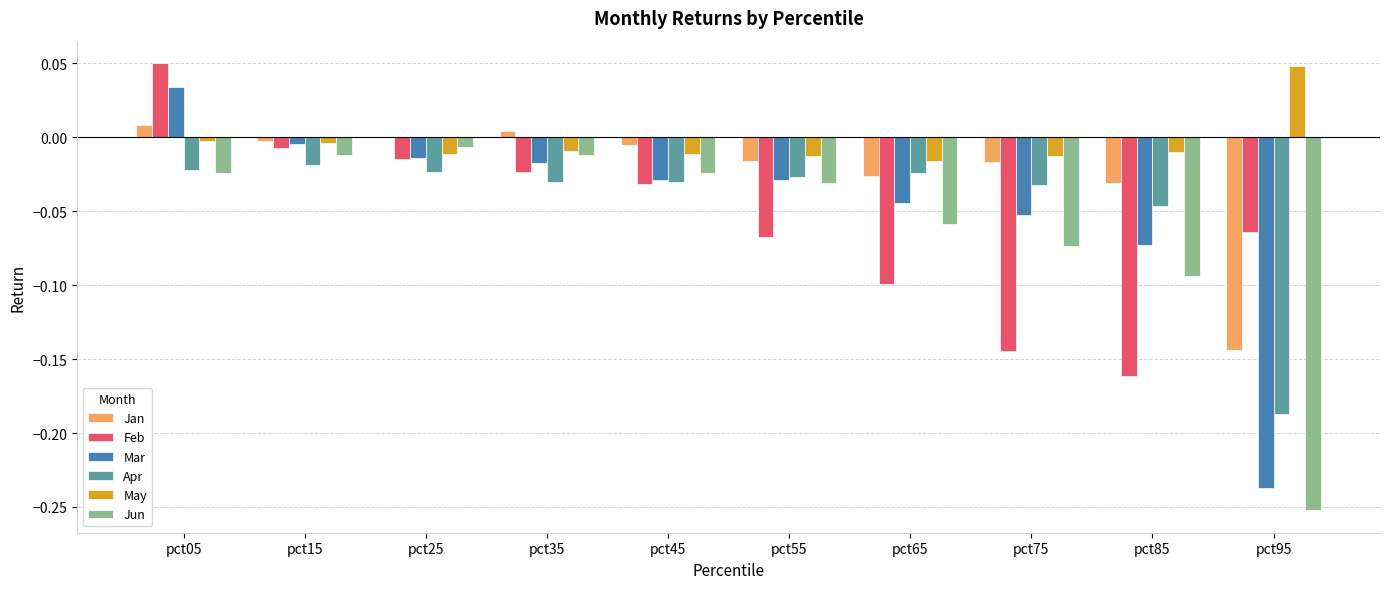

How many distinct data groups are displayed?

6